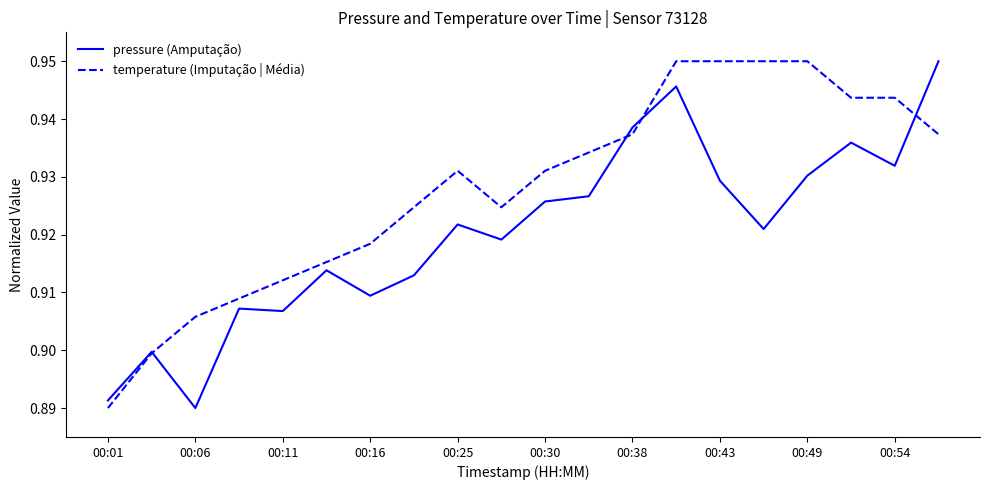

How many times do pressure (Amputação) and temperature (Imputação | Média) cross each other?

4